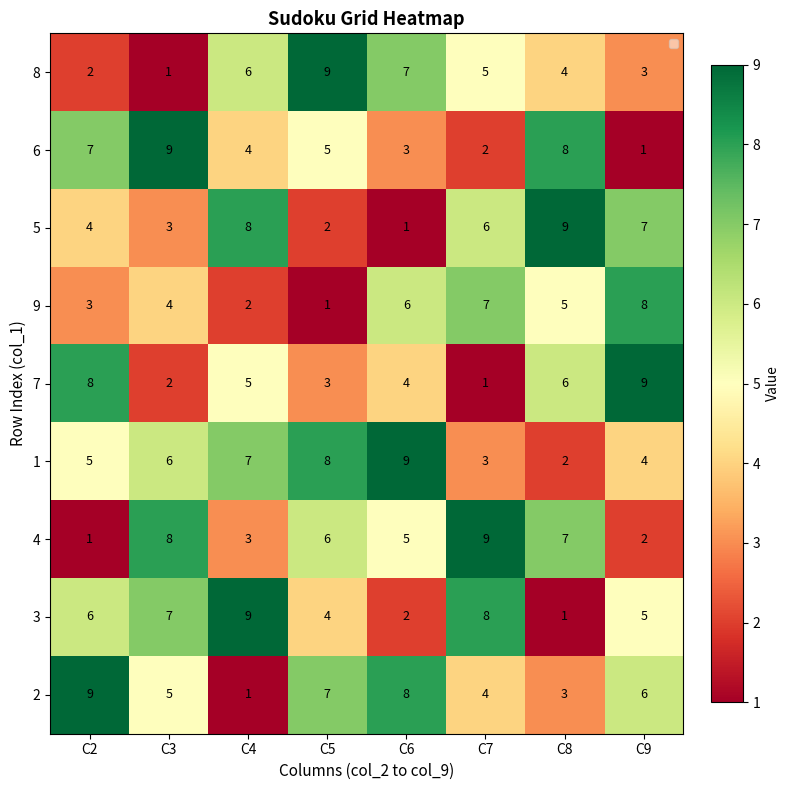

How many data points in 1 are less than 6?

4